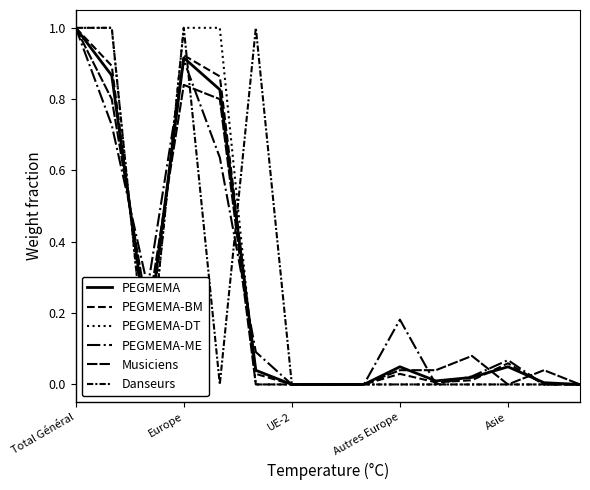

True or false: PEGMEMA-BM and Danseurs intersect in this chart.

True